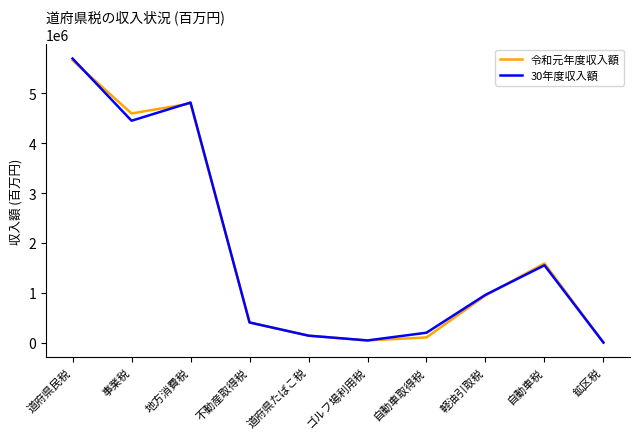

Reading right to left, list all the values displayed in this chart.

令和元年度収入額: 327	1588140	944814	103867	43075	139535	404198	4795548	4596553	5661125
30年度収入額: 327	1550446	958380	198230	43322	138941	403623	4815475	4450479	5697595